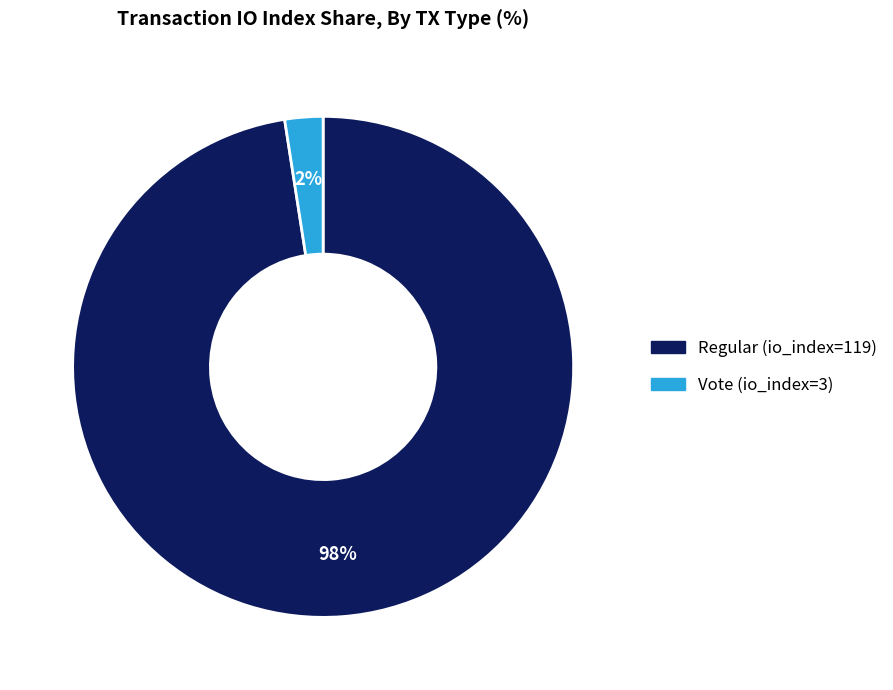

Combined, do Regular (io_index=119) and Vote (io_index=3) account for over 50%?

Yes